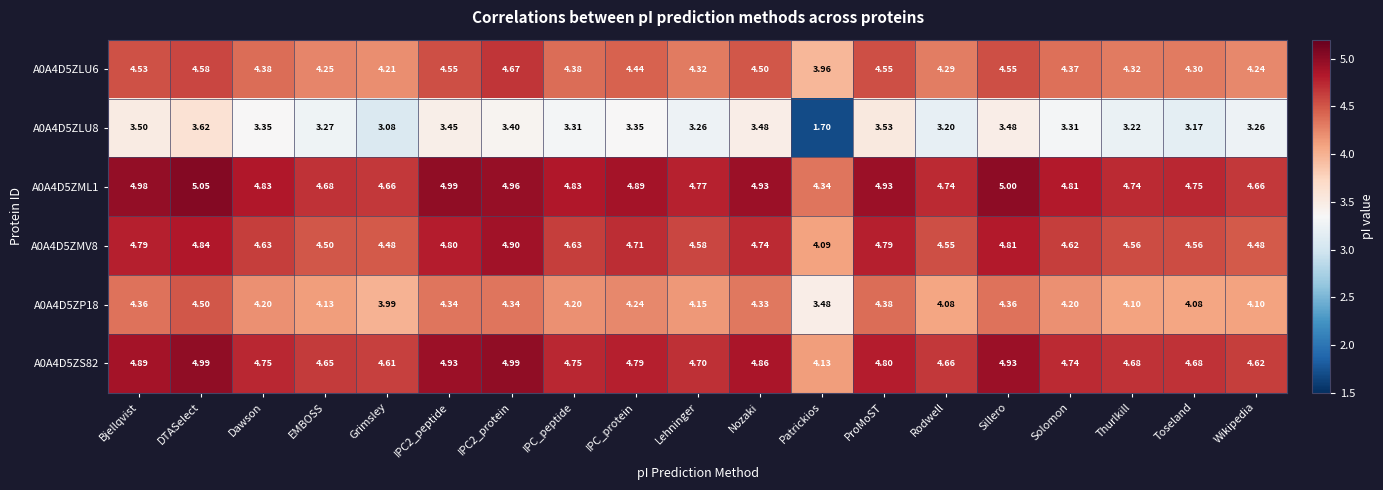

At which label does A0A4D5ZLU8 first exceed 3?

Bjellqvist